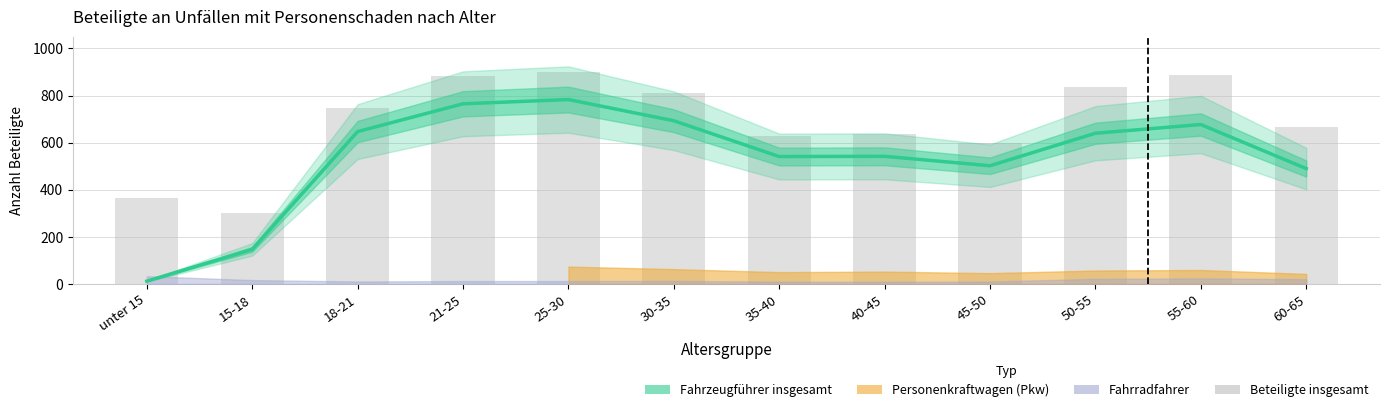

Count the number of categories in the chart.

12